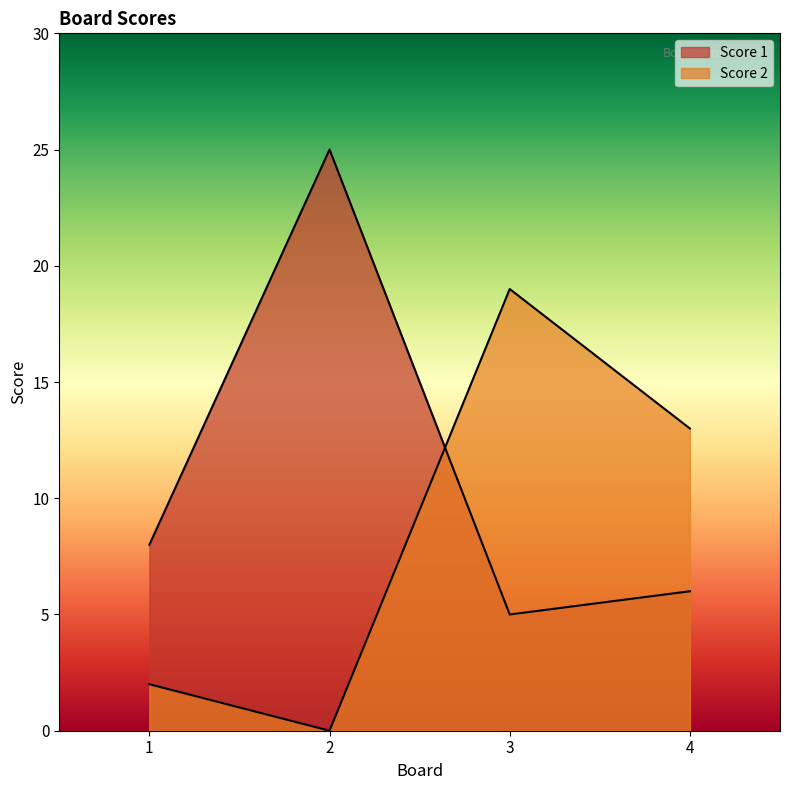

Which label corresponds to the smallest value in the chart?

2